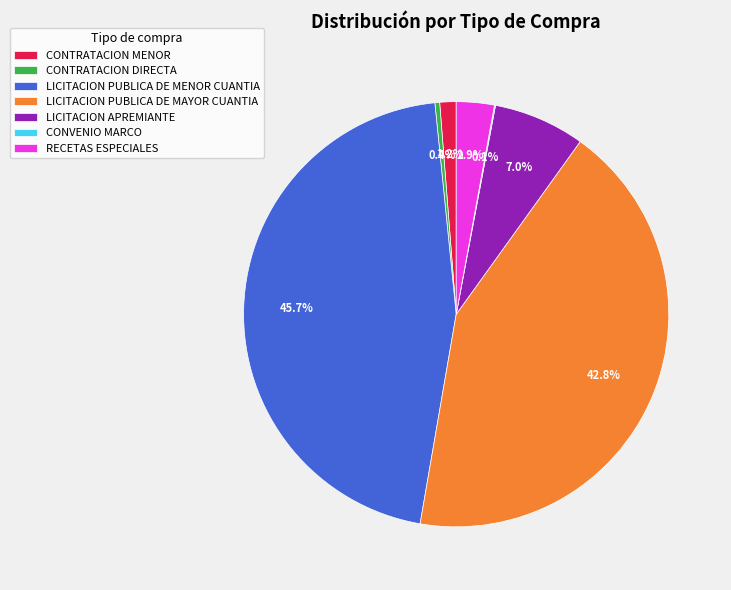

Which has a higher value, RECETAS ESPECIALES or CONTRATACION DIRECTA?

RECETAS ESPECIALES